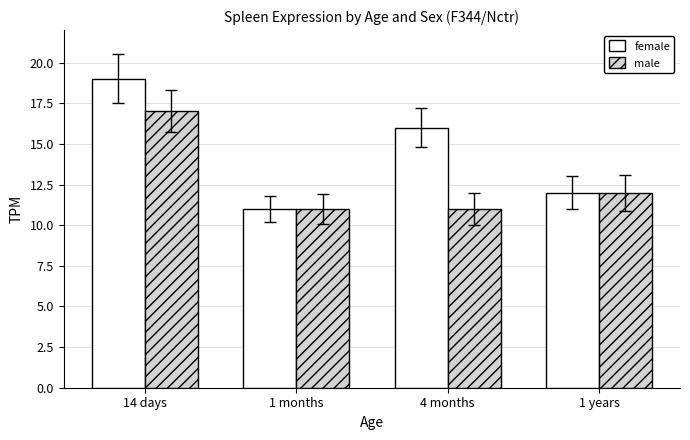

At which label does female first exceed 16?

14 days